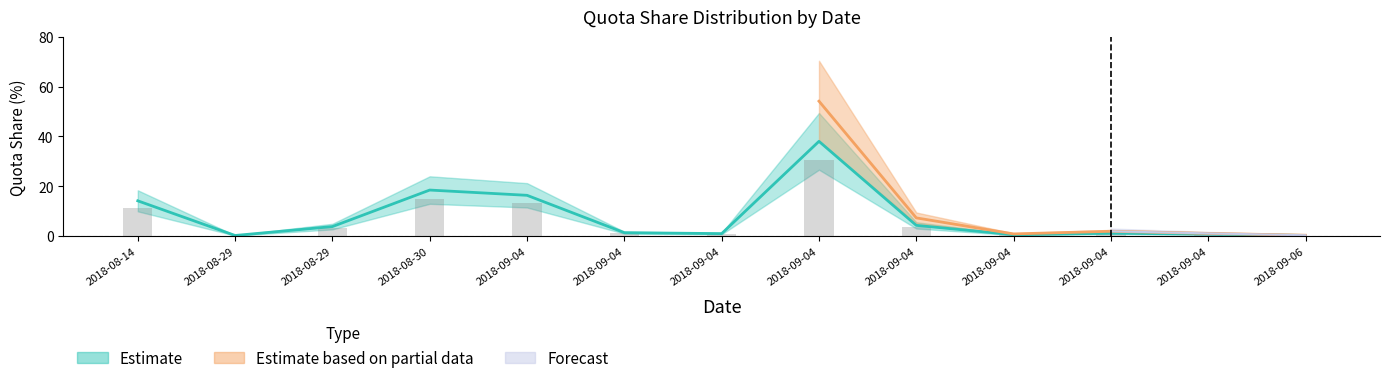

Which label corresponds to the smallest value in the chart?

2018-08-29